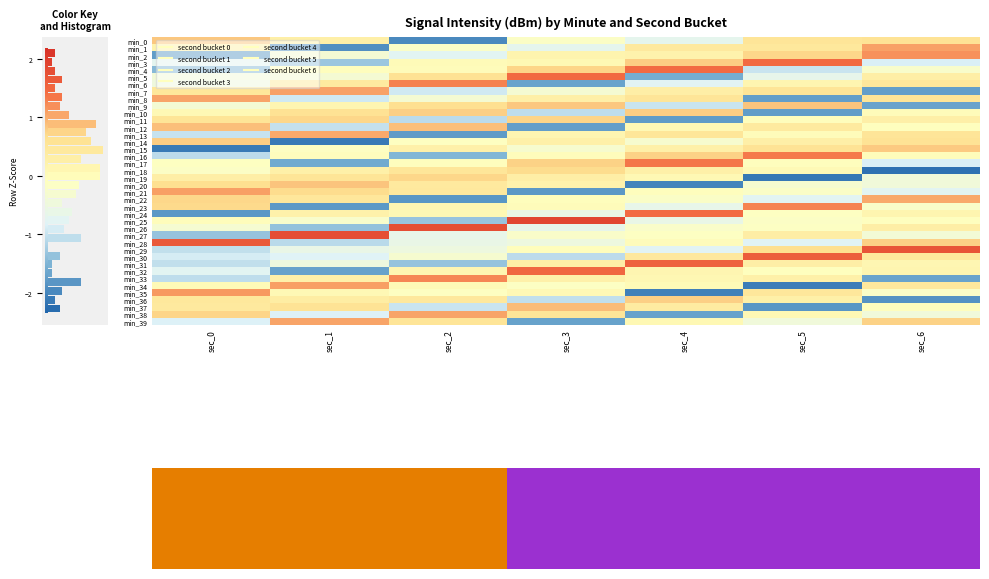

Is the value of min_2 at sec_3 greater than the value of min_8 at sec_6?

No